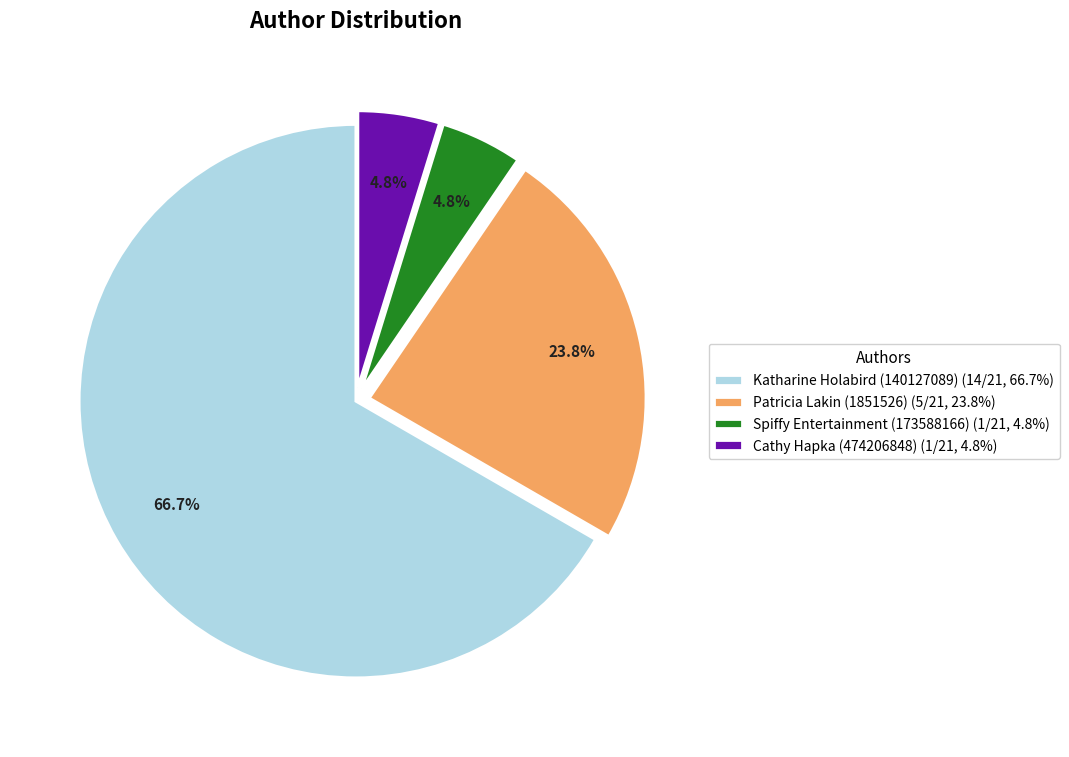

What is the majority slice?

Katharine Holabird (140127089)